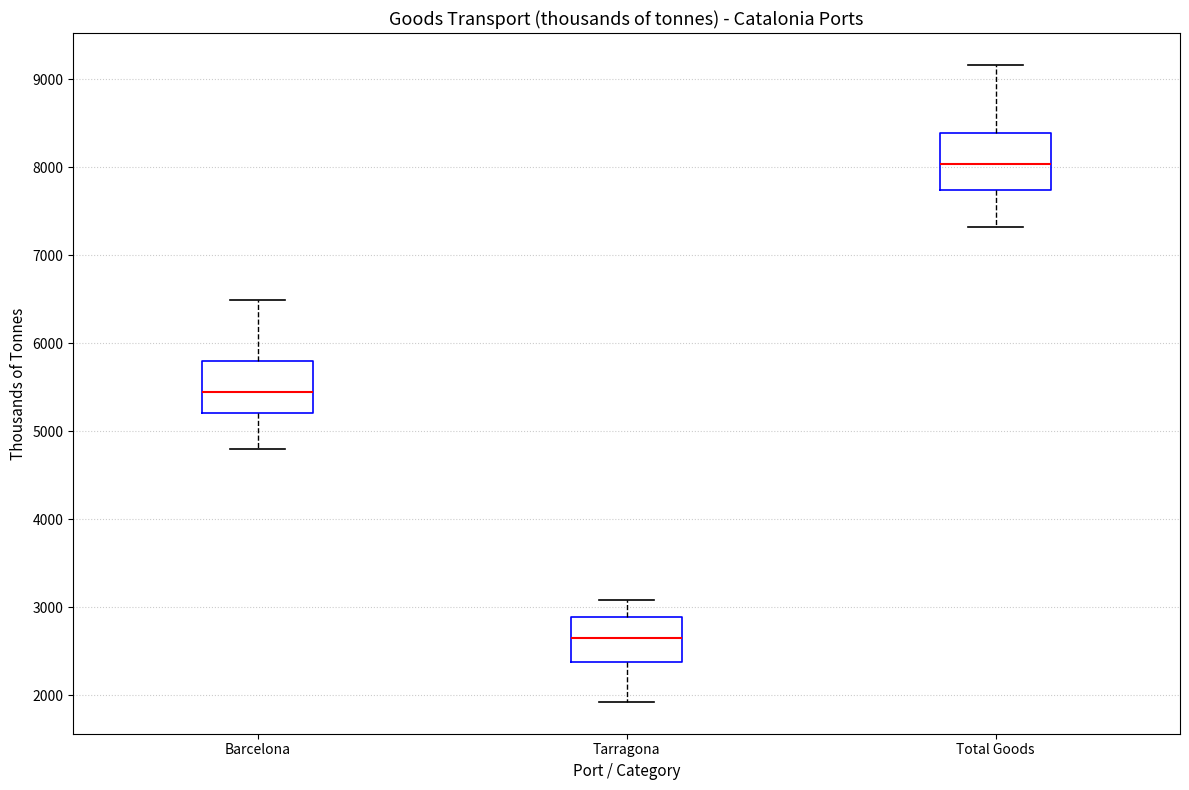

Reading left to right, transcribe this box plot: for each box, give where its median line is, the range the box spans, and where its two whiskers end, as read against the y-axis. The values are not printed on the chart, so give them approximately, as read against the axis.

Barcelona: median 5400, box 5200 to 5800, whiskers 4800 to 6500
Tarragona: median 2600, box 2400 to 2900, whiskers 1900 to 3100
Total Goods: median 8000, box 7700 to 8400, whiskers 7300 to 9200